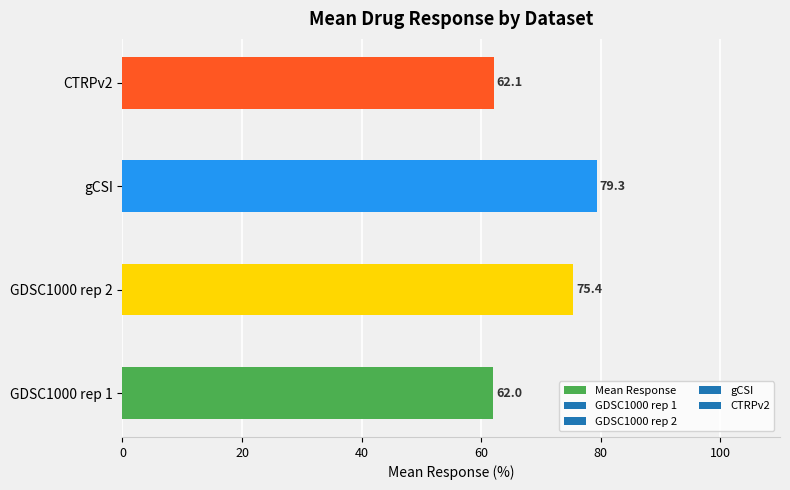

Reading top to bottom, what are all the values shown in this chart?

CTRPv2=62.1	gCSI=79.3	GDSC1000 rep 2=75.4	GDSC1000 rep 1=62.0